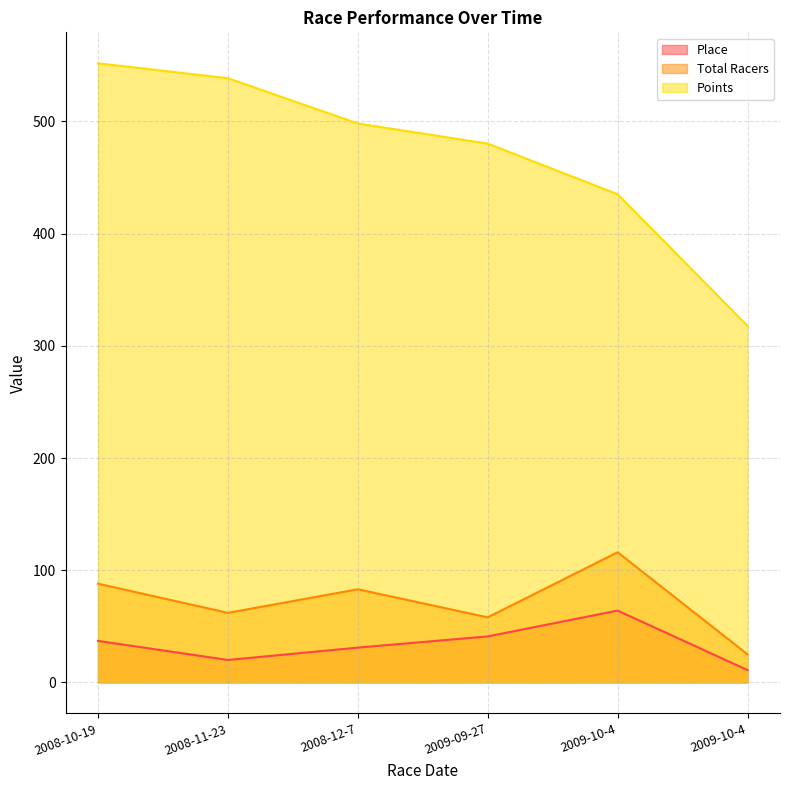

Where does the Total Racers series first go above 83?

2008-10-19